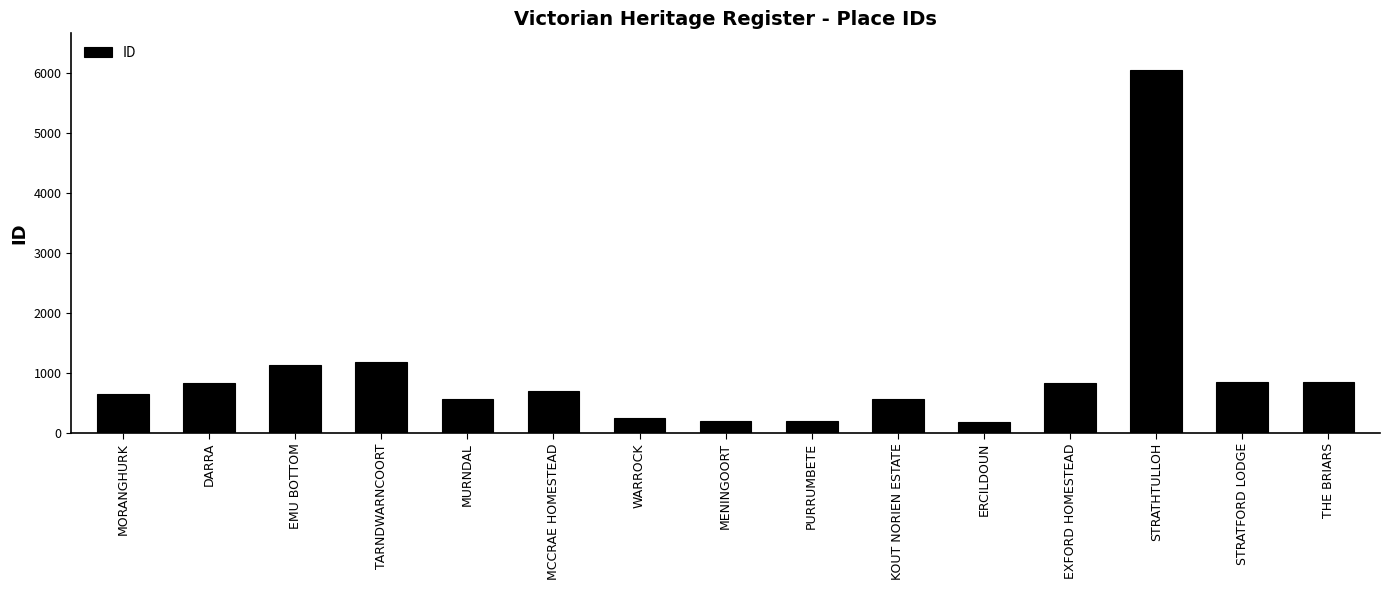

At which category does the chart reach its peak across all series?

STRATHTULLOH